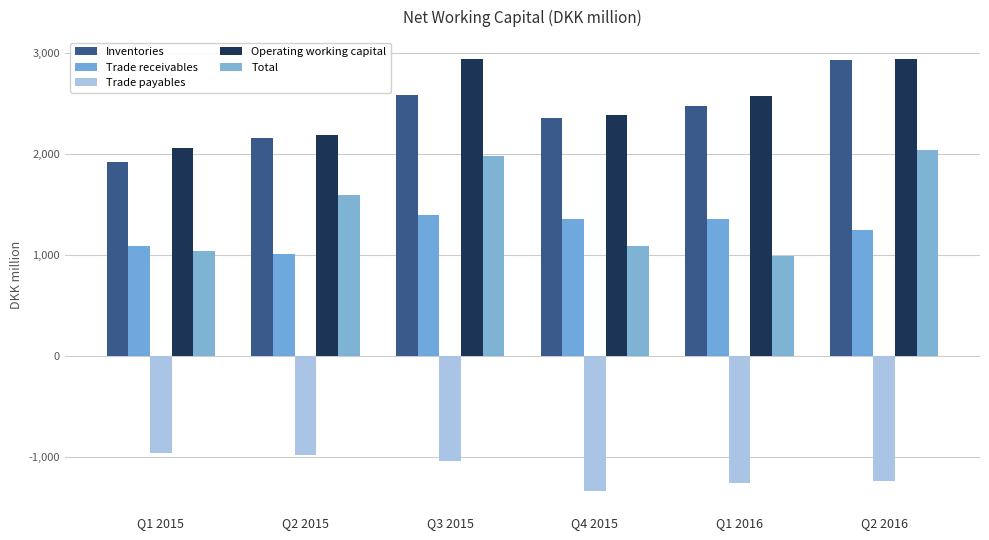

Does the chart contain any negative values?

Yes